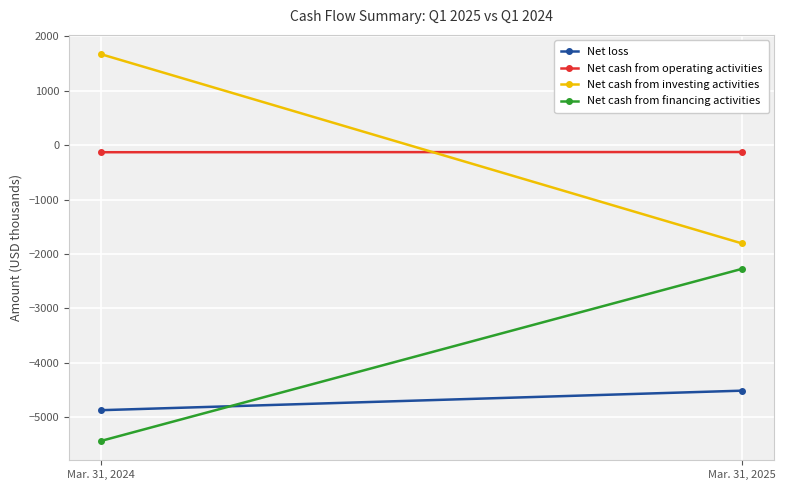

What is the maximum value for Net loss?

-4514